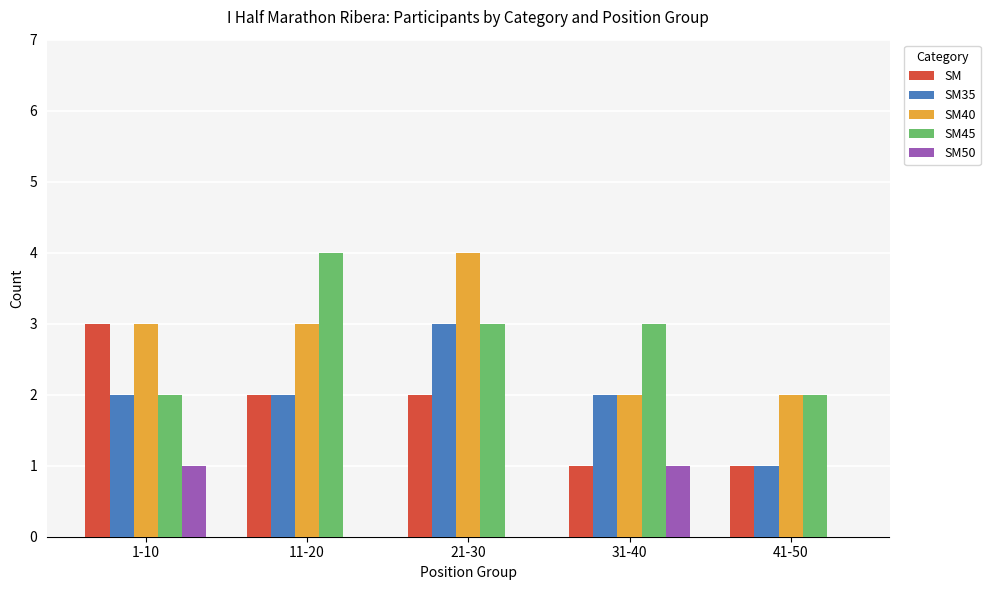

Reading right to left, extract all data points from this chart.

SM: 1	1	2	2	3
SM35: 1	2	3	2	2
SM40: 2	2	4	3	3
SM45: 2	3	3	4	2
SM50: 0	1	0	0	1